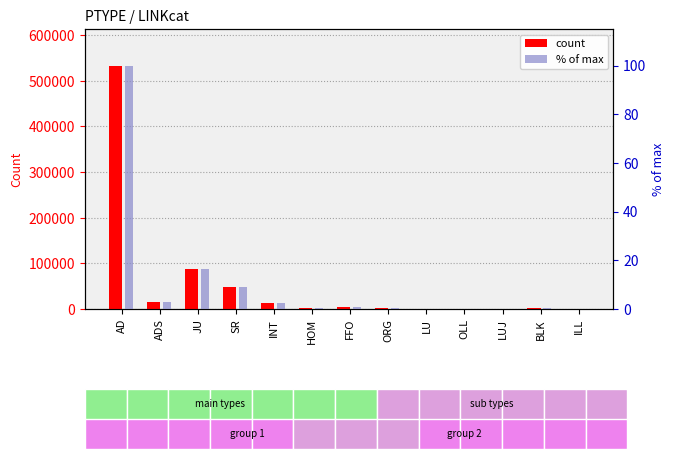

Reading left to right, transcribe all the data shown in this chart.

LINKcat count: 533332.0	15660.0	87547.0	47337.0	12322.0	3261.0	5273.0	1750.0	724.0	859.0	242.0	2293.0	542.0
% of max: 100.0	2.9	16.4	8.9	2.3	0.6	1.0	0.3	0.1	0.2	0.0	0.4	0.1